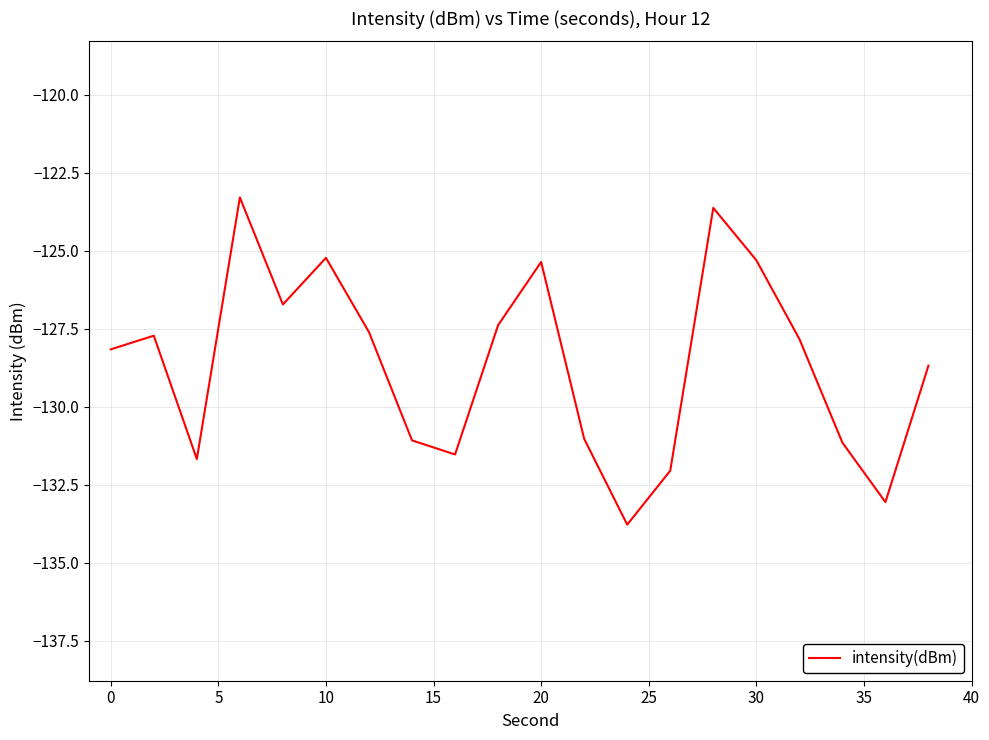

What is the difference between the maximum and minimum values?

10.5